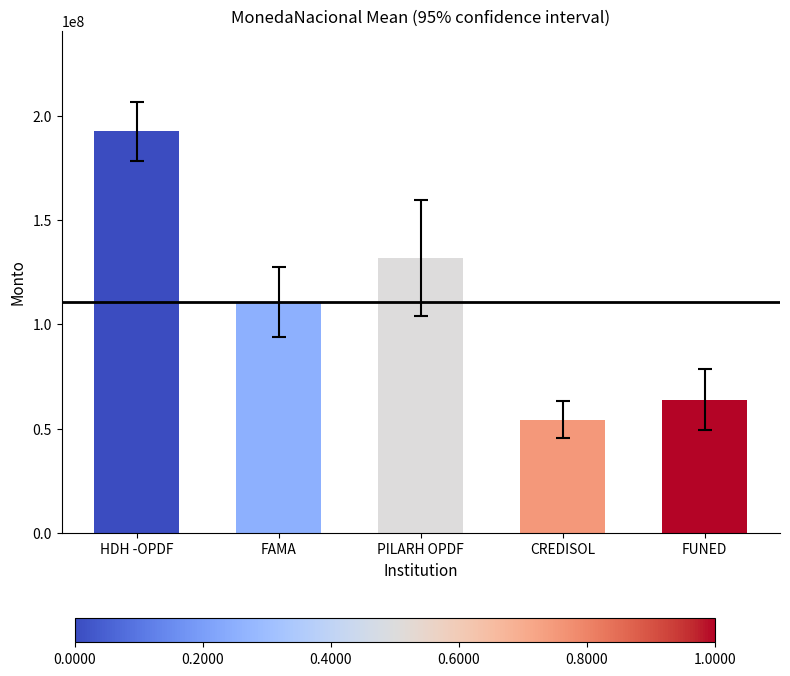

At which label does the data first exceed 110752544?

HDH -OPDF